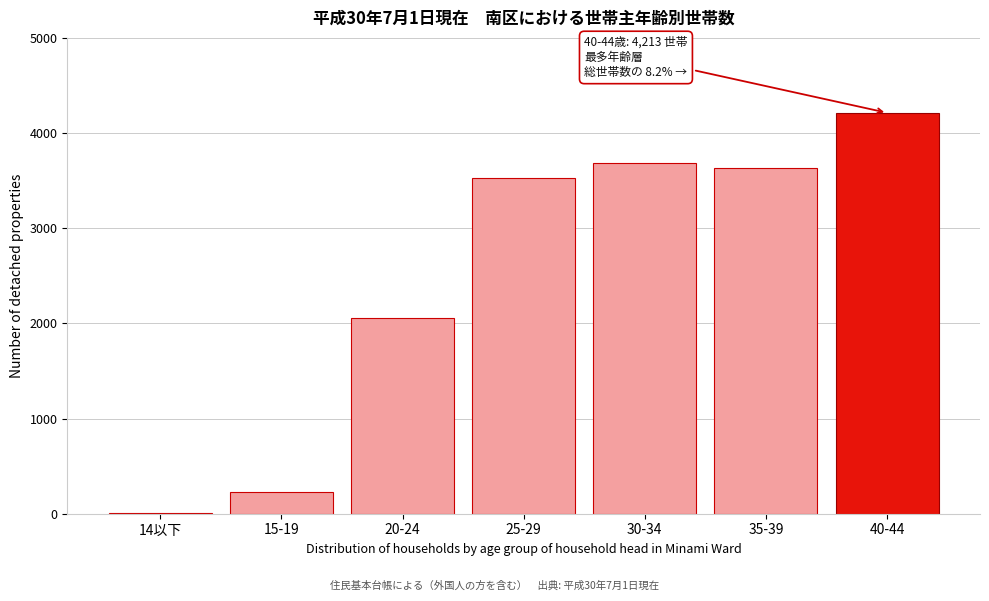

Reading left to right, extract all data points from this chart.

14以下=4	15-19=228	20-24=2060	25-29=3528	30-34=3685	35-39=3628	40-44=4213